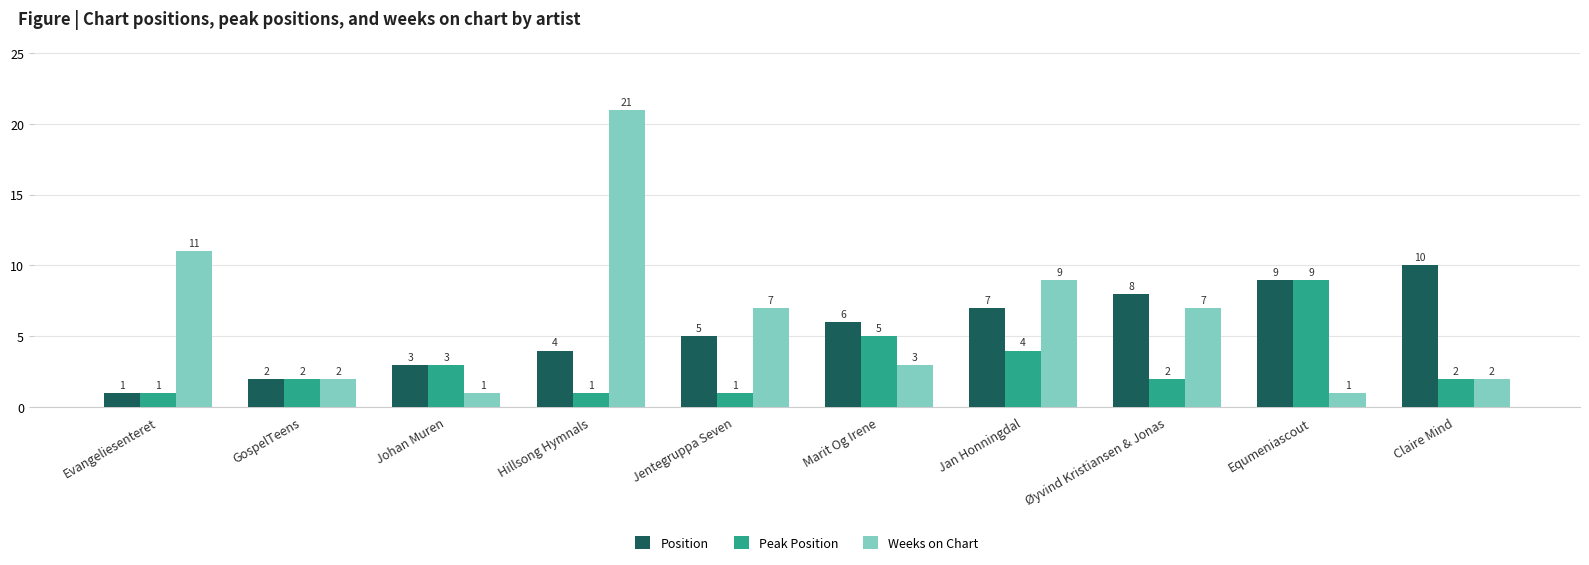

Is the value of Position at Johan Muren greater than the value of Weeks on Chart at Øyvind Kristiansen & Jonas?

No